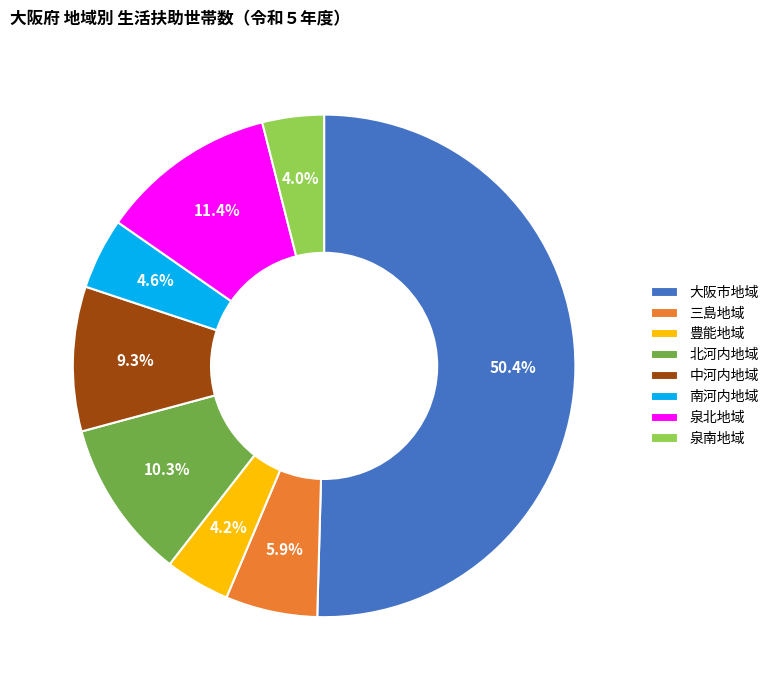

What percentage do 北河内地域 and 中河内地域 together represent?

19.6%